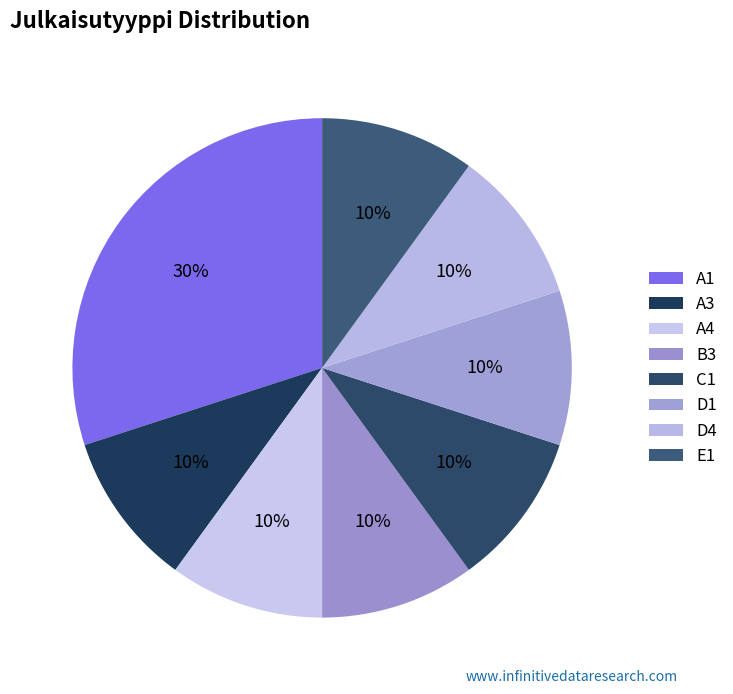

What is the largest slice in the pie chart?

A1